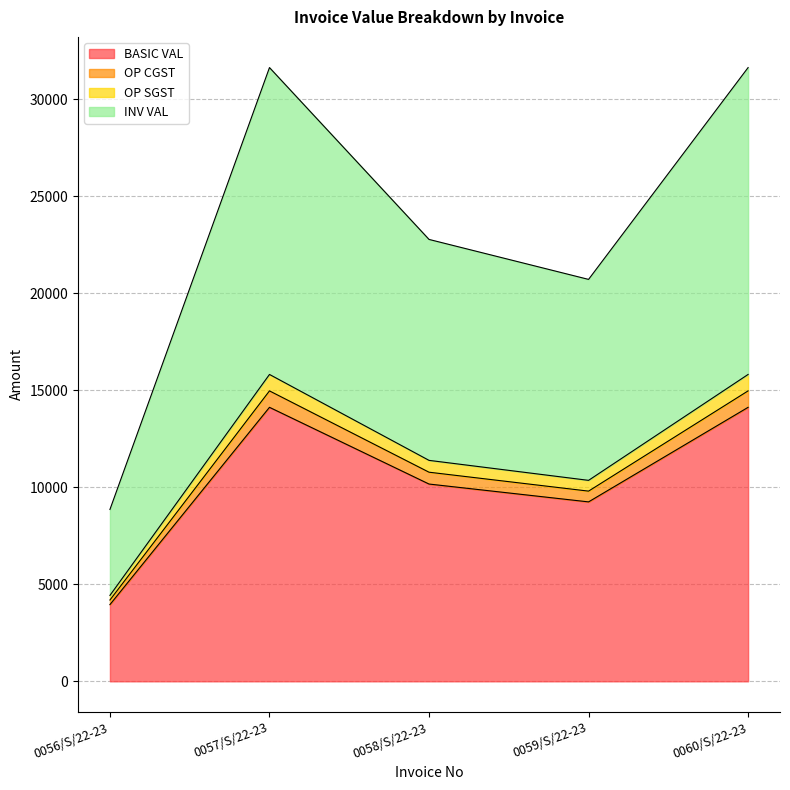

At which label is OP CGST closest to 9582?

0059/S/22-23